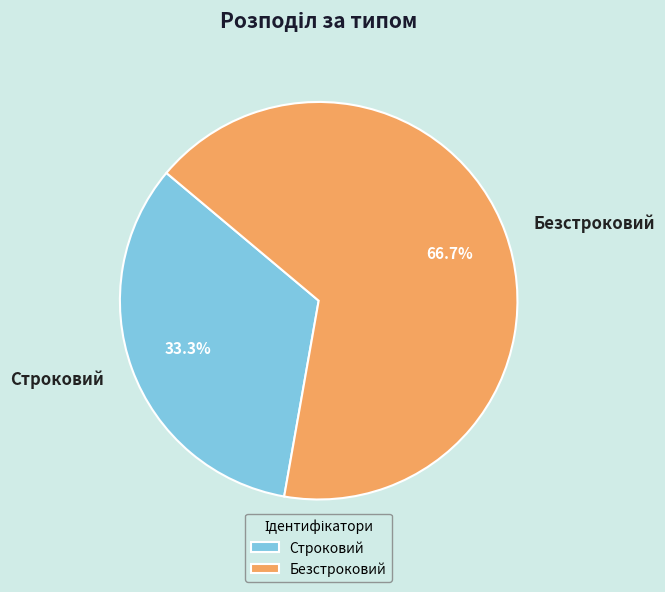

True or false: Безстроковий accounts for 67% of the total.

True